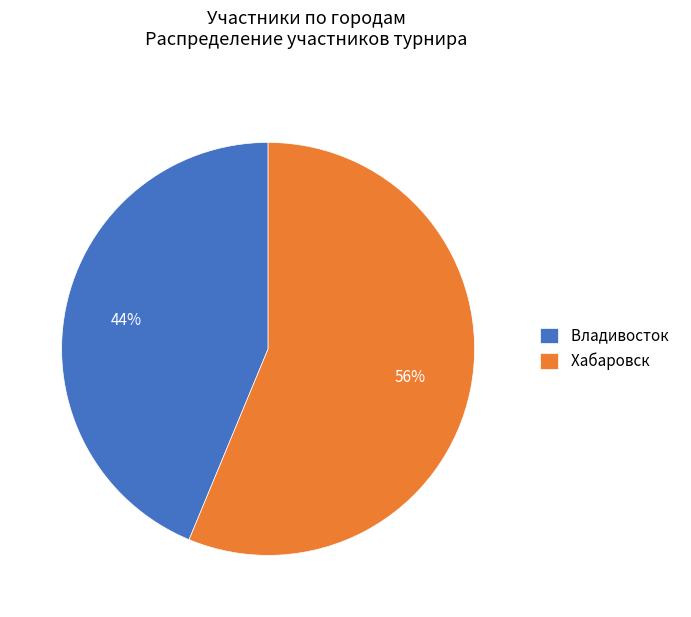

To the nearest percent, what is the average slice percentage?

50%